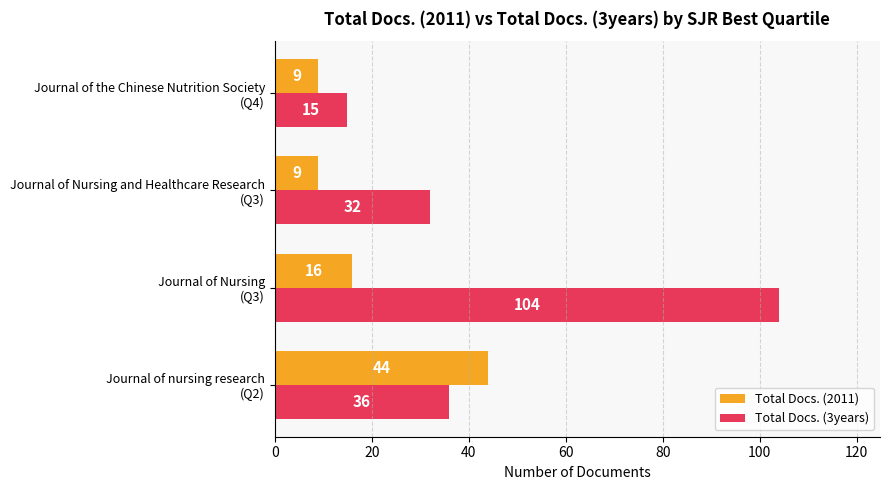

How many data points in Total Docs. (3years) are less than 36?

2